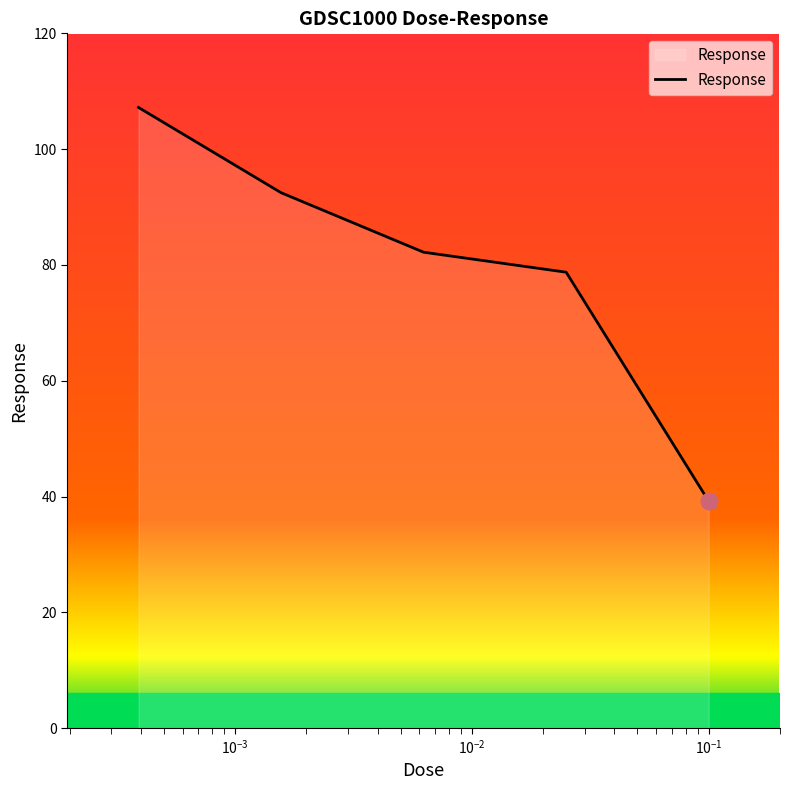

What is the smallest value displayed?

39.2